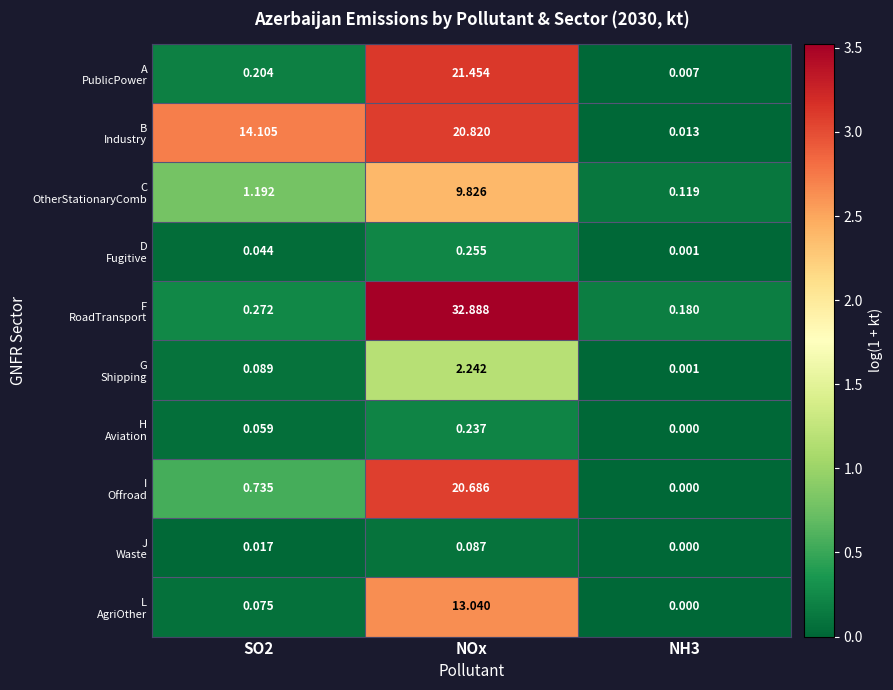

At which category is the sum across all series the highest?

NOx